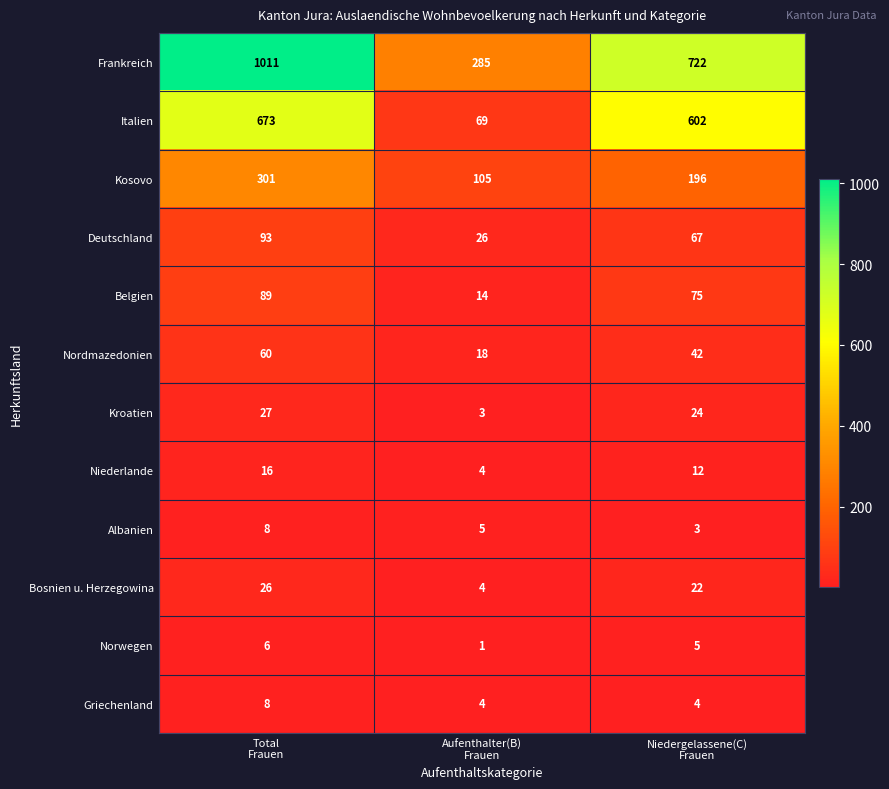

How many Kosovo values are between 105 and 301?

3